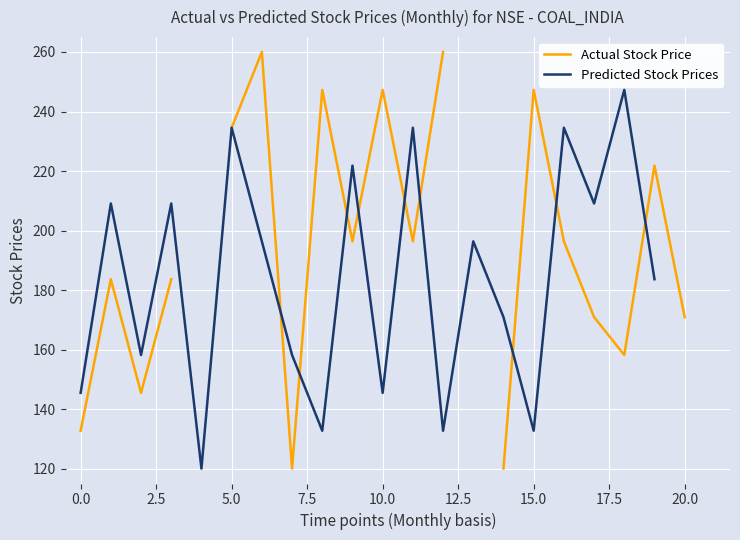

Which series has the largest range (max minus min)?

Actual Stock Price